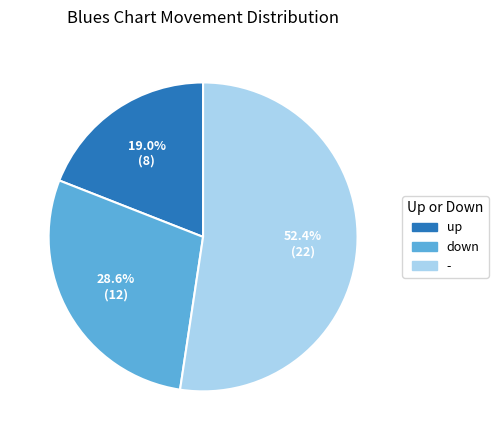

What percentage is the down slice, to the nearest percent?

29%